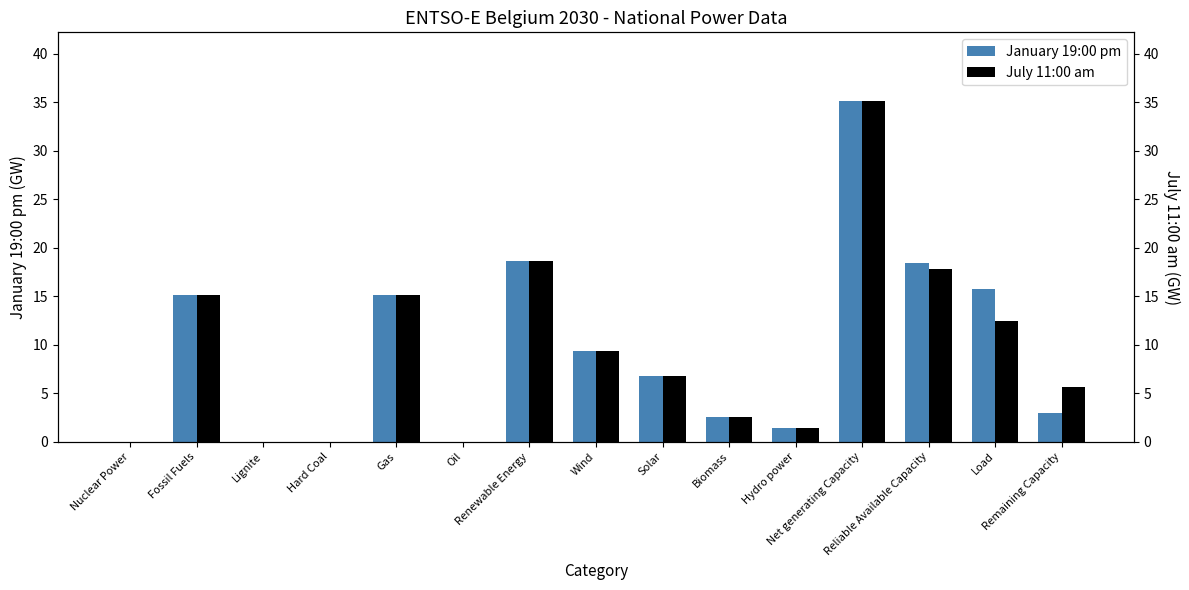

The January 19:00 pm series shows 18.6 at Renewable Energy. True or false?

True